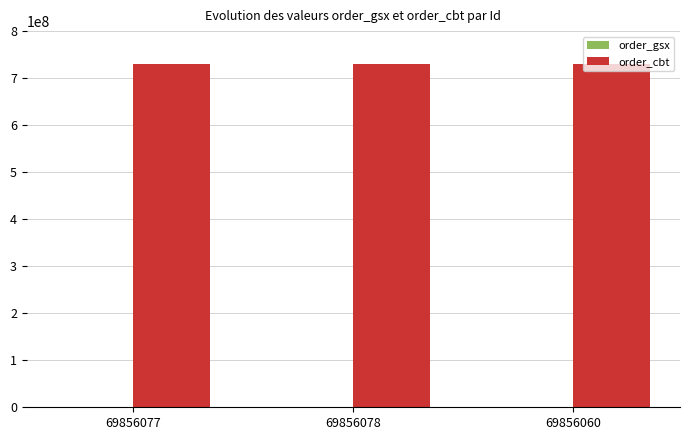

The order_cbt series shows 730046396 at 69856078. True or false?

True